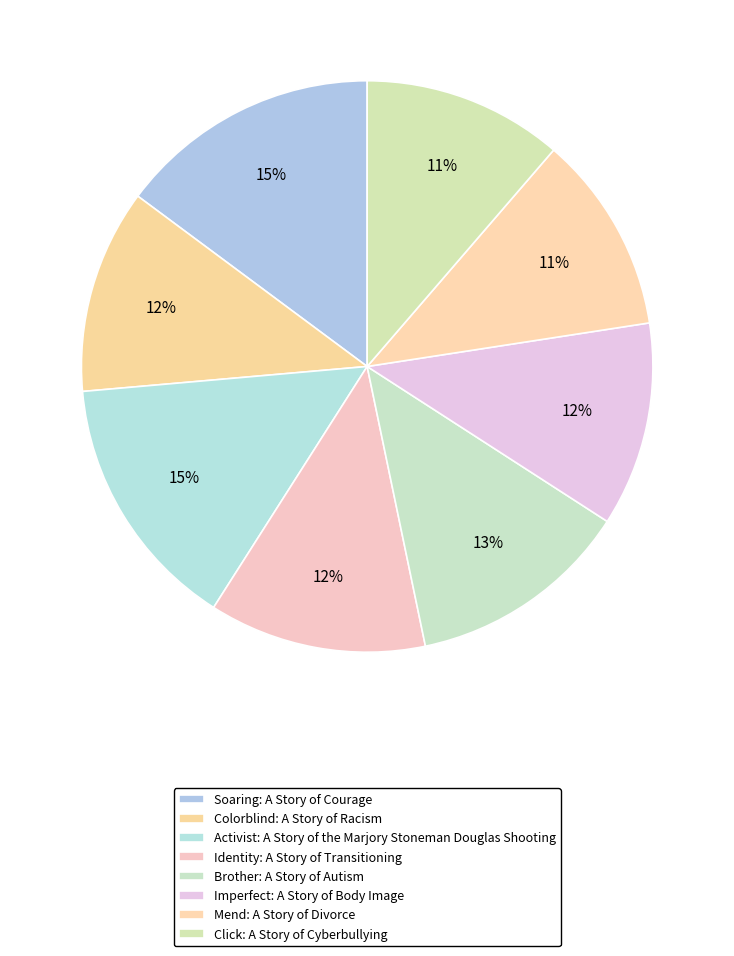

Rank the categories by value from highest to lowest.

Soaring: A Story of Courage, Activist: A Story of the Marjory Stoneman Douglas Shooting, Brother: A Story of Autism, Identity: A Story of Transitioning, Imperfect: A Story of Body Image, Colorblind: A Story of Racism, Click: A Story of Cyberbullying, Mend: A Story of Divorce